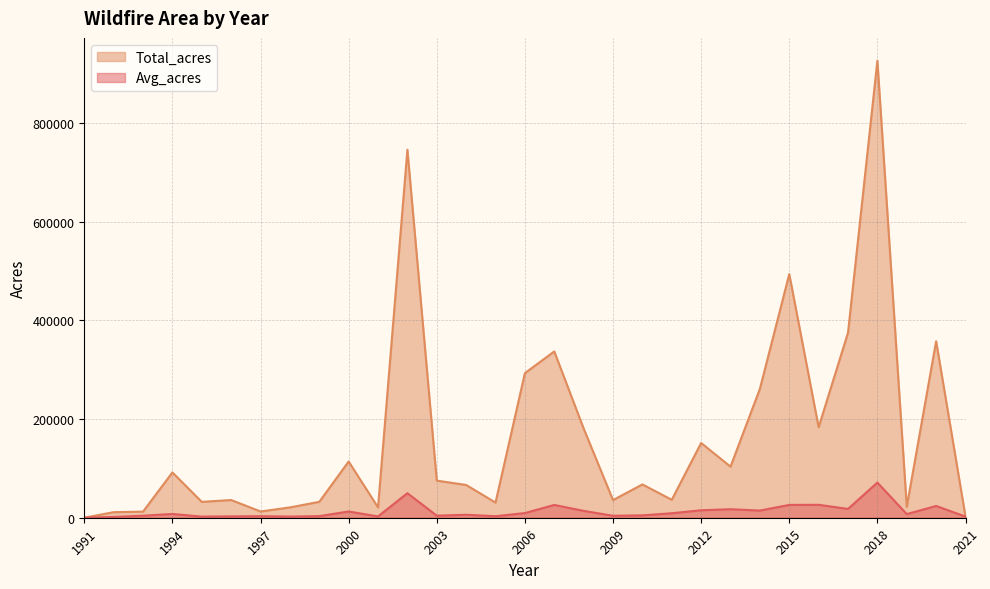

How many interior local peaks does the Avg_acres series have?

10